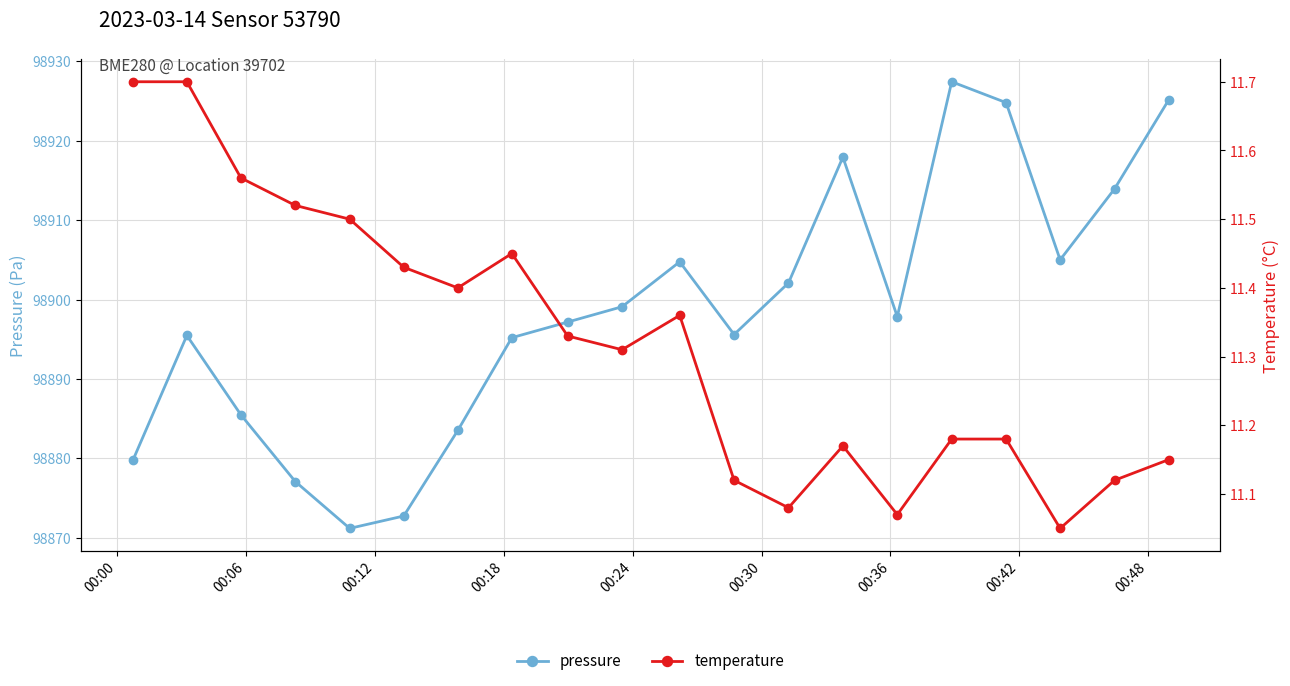

True or false: pressure has more than 1 interior local peaks.

True